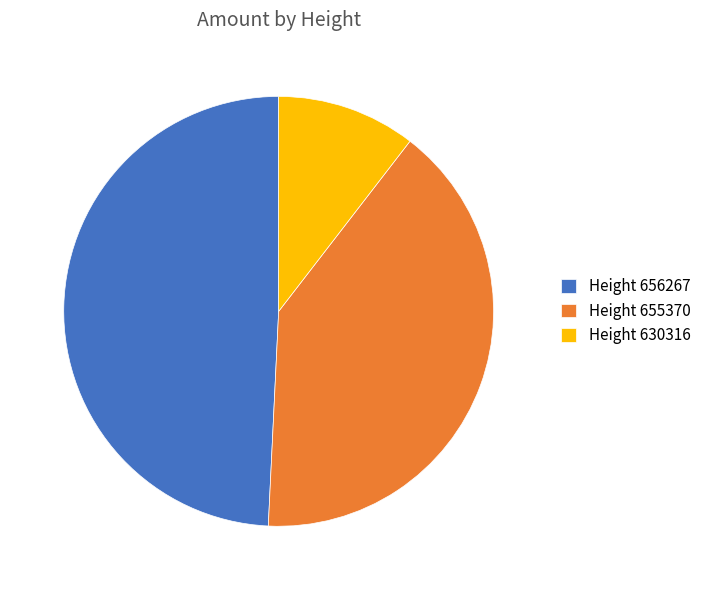

Which category has the smallest portion of the pie?

Height 630316